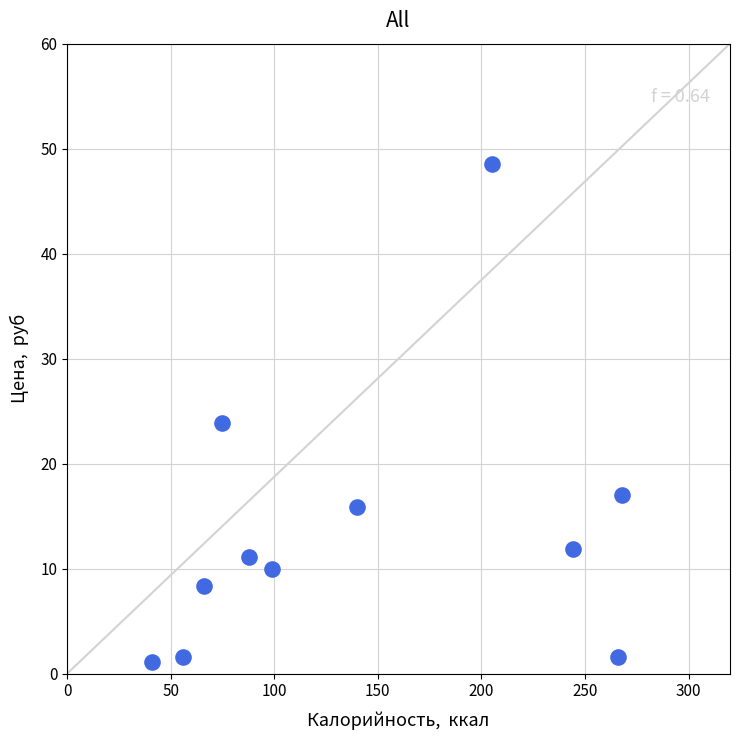

What is the average Y value?

13.7